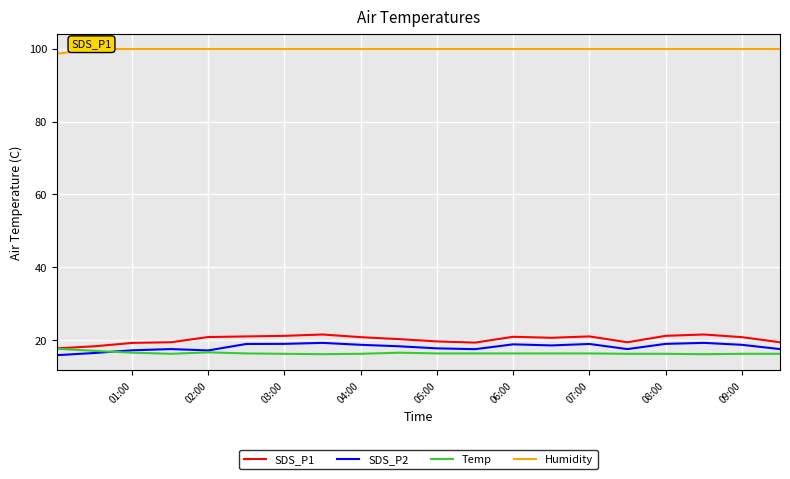

What are all the series names shown in the legend?

SDS_P1, SDS_P2, Temp, Humidity